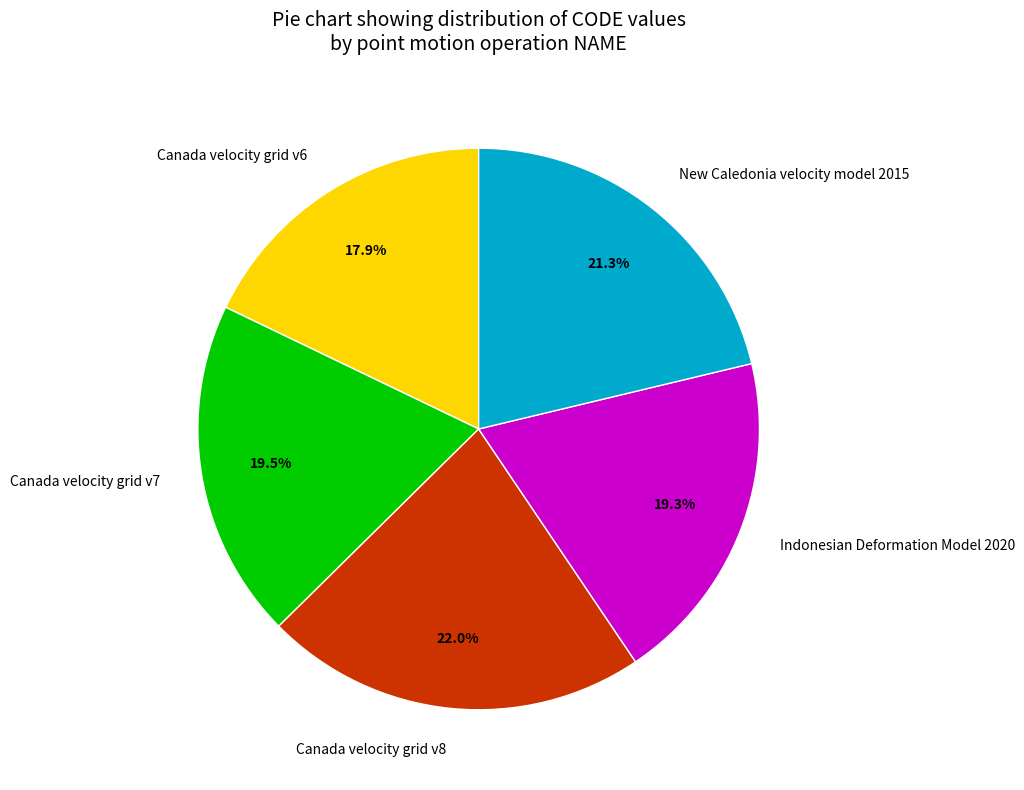

Count the number of slices in the pie.

5